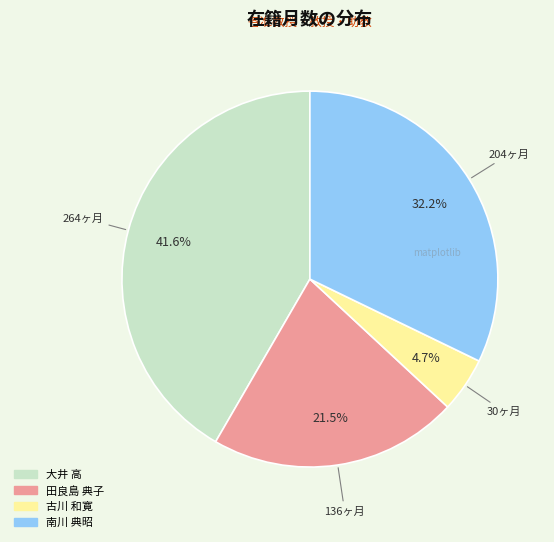

Approximately how many times larger is the value at 田良島 典子 compared to 大井 高?

0.5